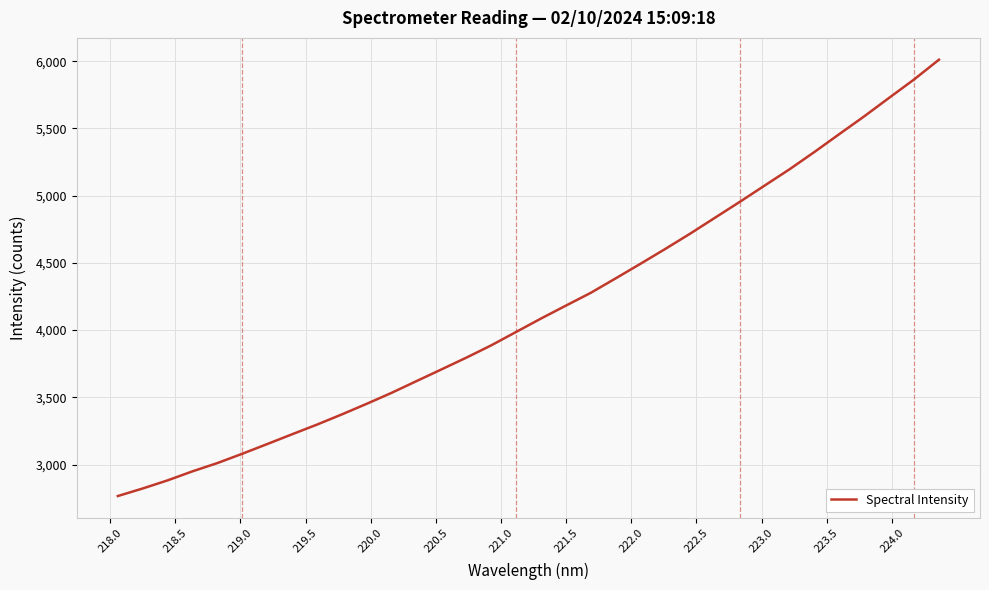

What is the difference between the maximum and minimum values?

3246.2